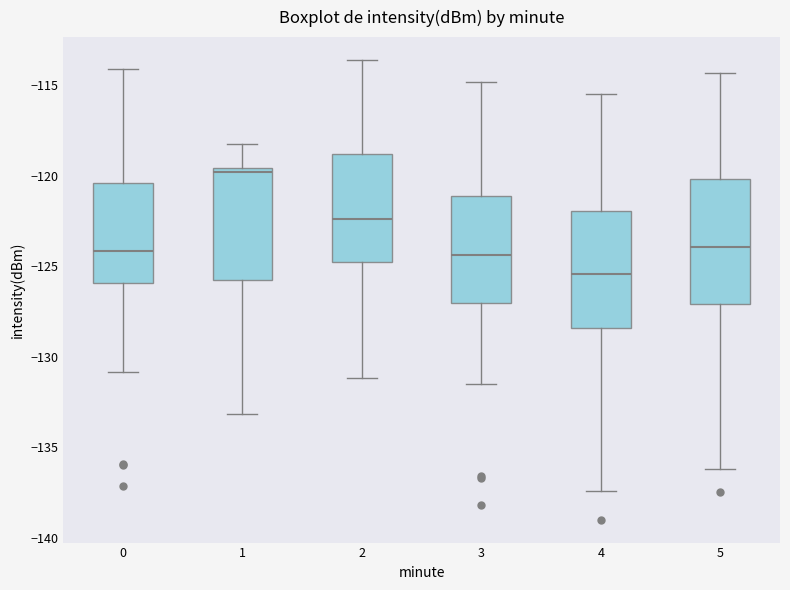

Which box has the highest median line?

1